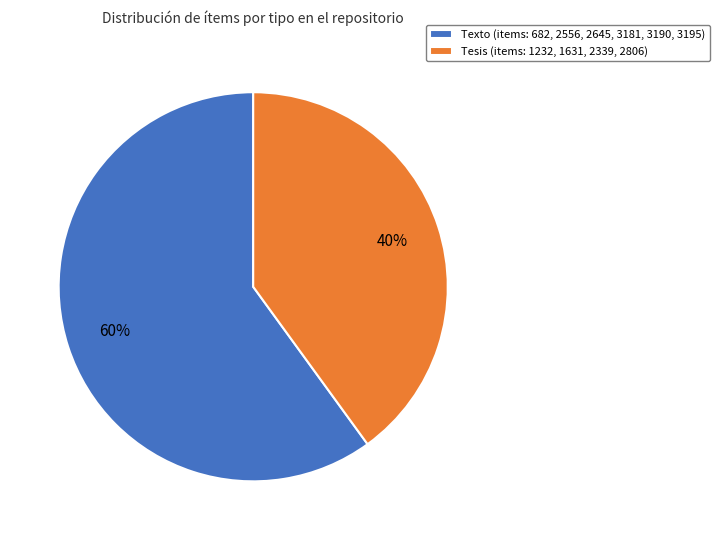

How many segments does this pie chart have?

2